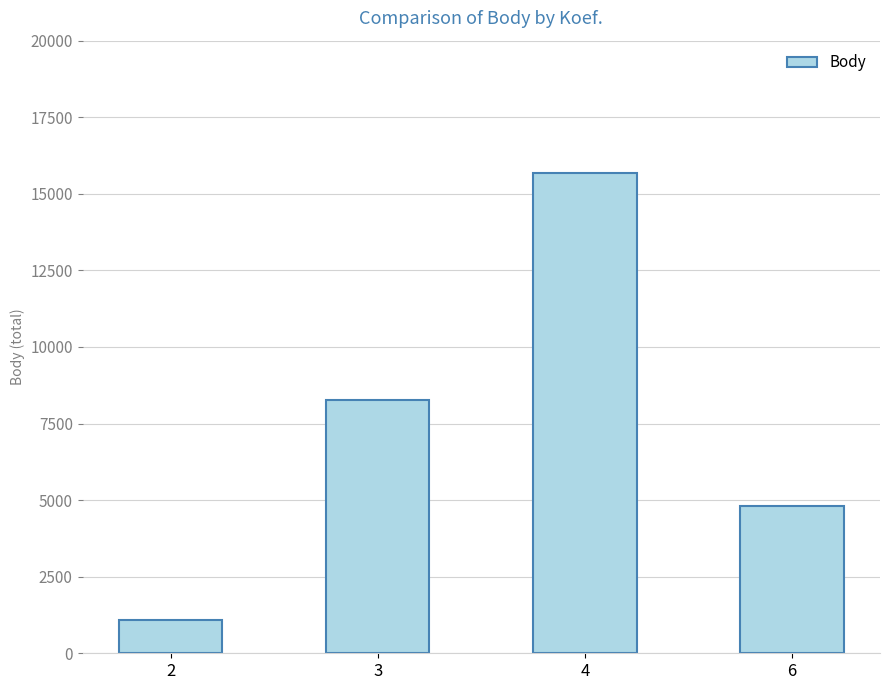

What is the change in value from 3 to 6?

-3483